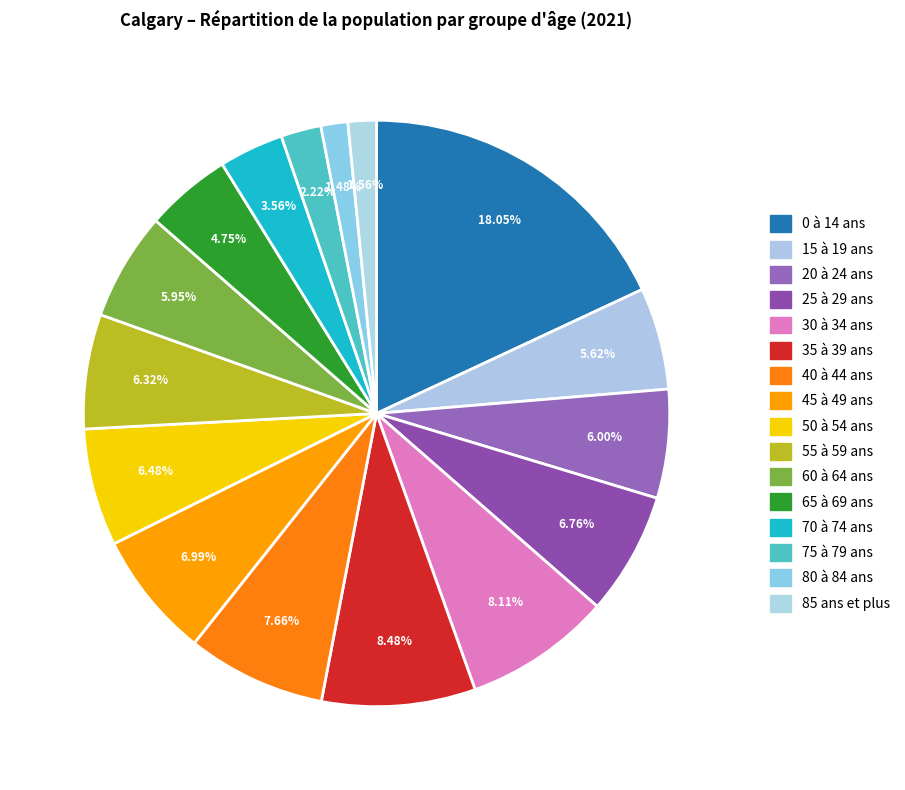

What is the total percentage of 35 à 39 ans and 15 à 19 ans?

14.1%